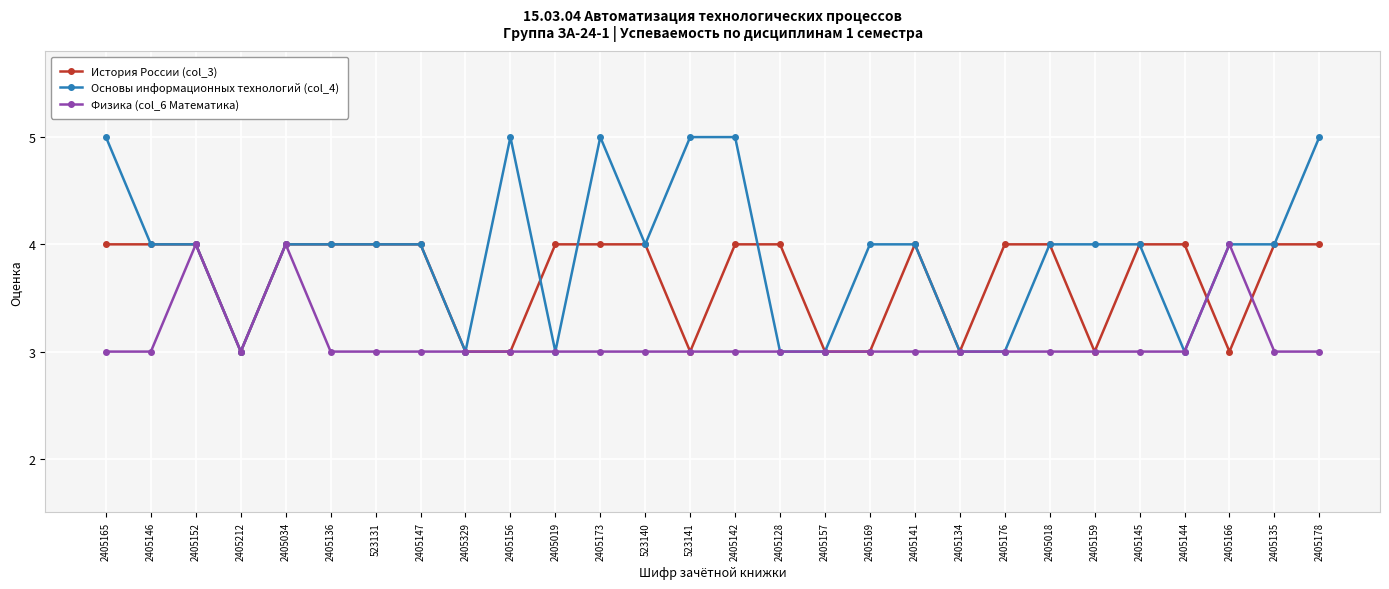

Which series has the largest range (max minus min)?

Основы информационных технологий (col_4)